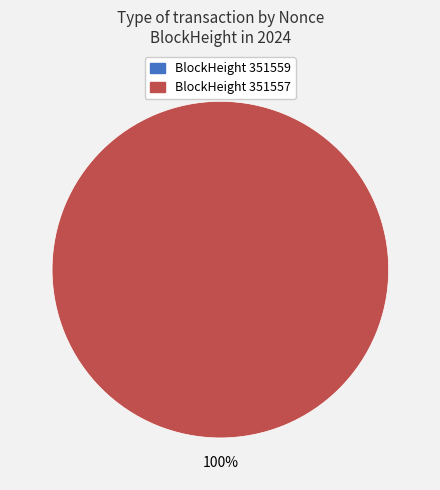

Between 351557 and 351559, which is larger?

351557